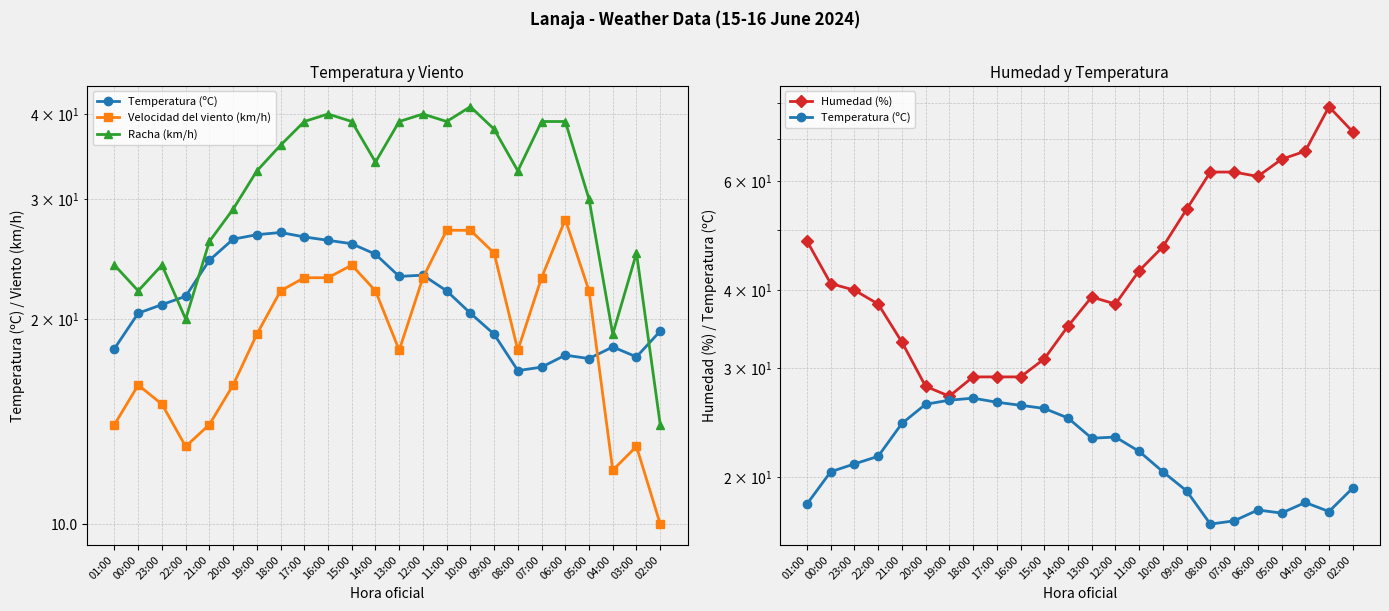

Which series has the largest total across all categories?

Humedad (%)